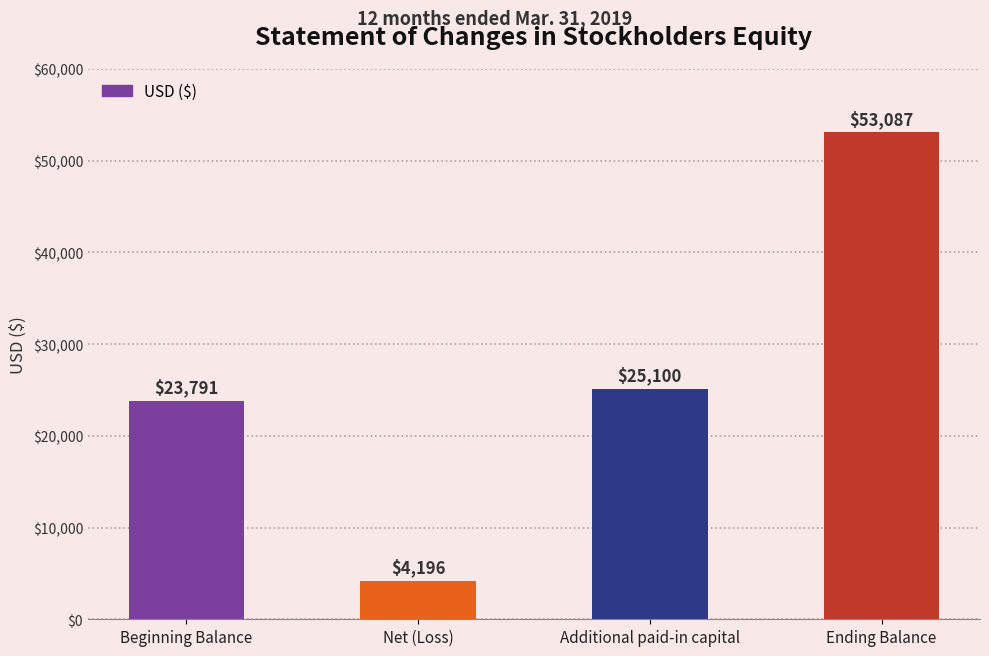

What is the average value?

26544